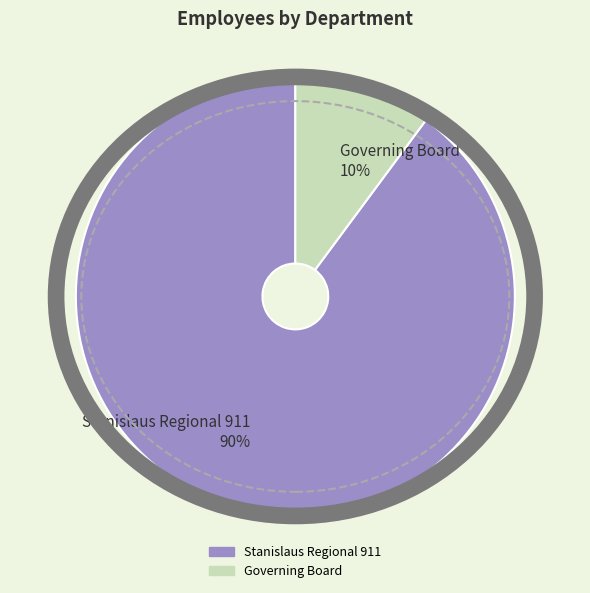

To the nearest percent, what is the combined percentage of Governing Board and Stanislaus Regional 911?

100%